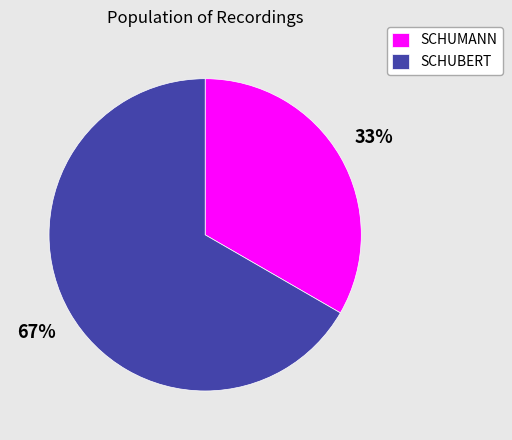

Rank the categories by value from lowest to highest.

SCHUMANN, SCHUBERT